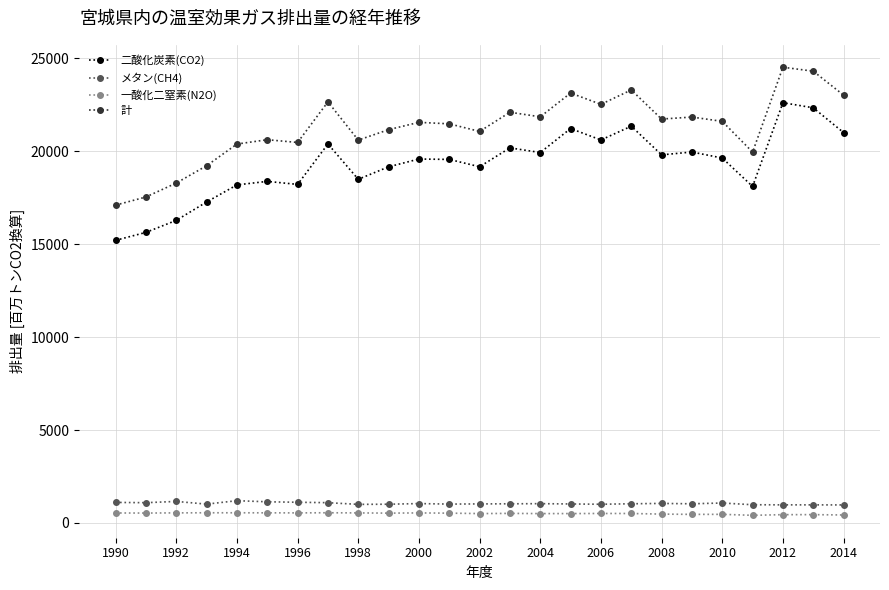

At how many categories does at least one series exceed 9234?

25